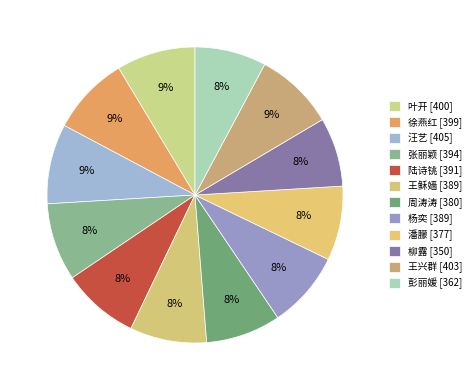

Is there any slice that represents more than half of the pie?

No